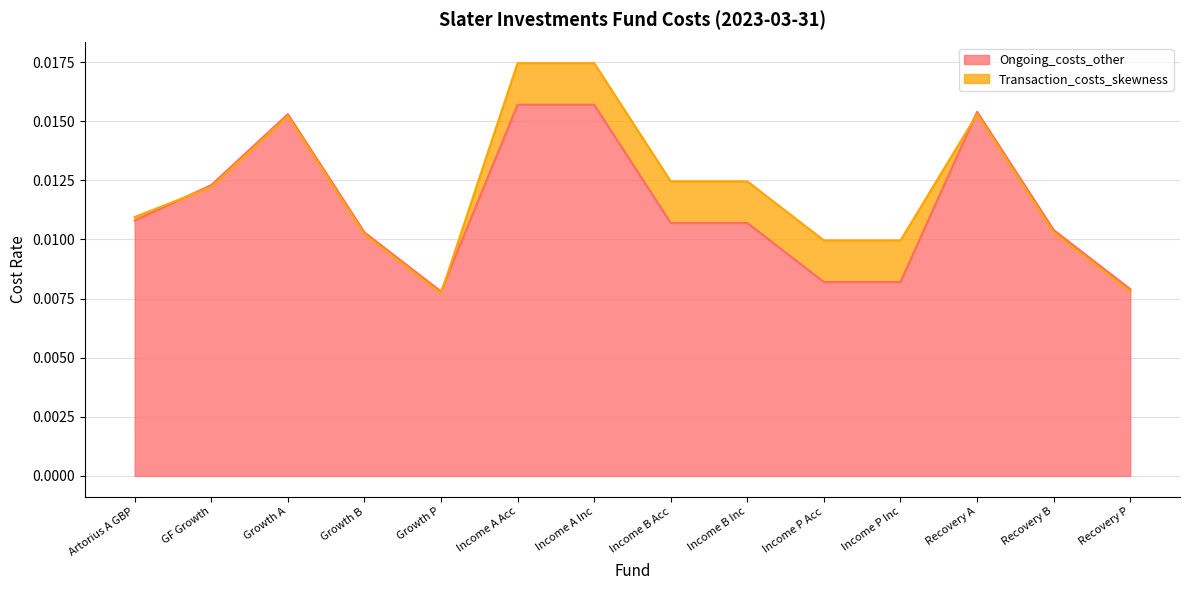

What is the label of the 7th point from the left?

Income A Inc